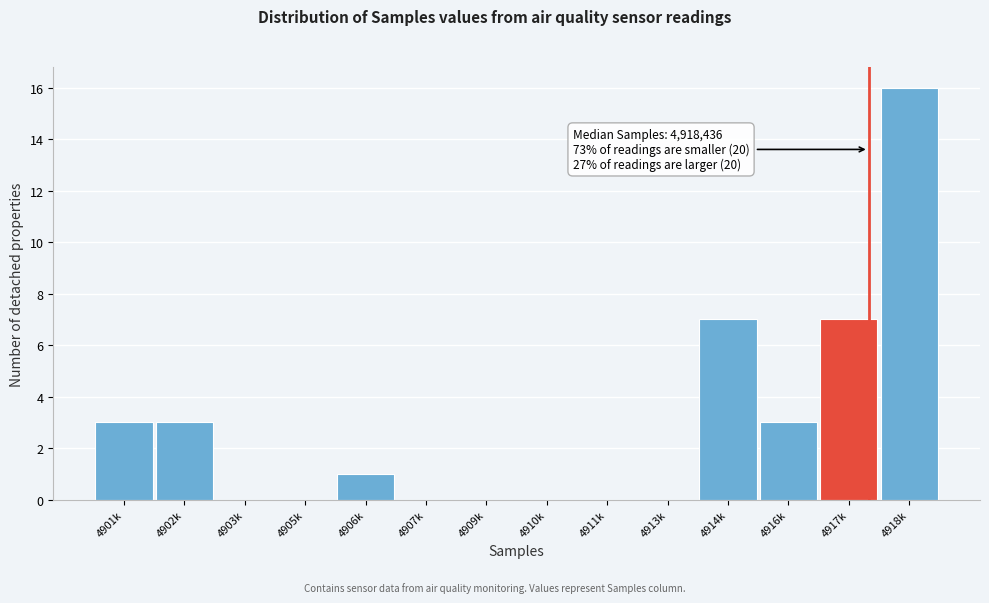

Reading left to right, list all the values displayed in this chart.

4901k=3	4902k=3	4903k=0	4905k=0	4906k=1	4907k=0	4909k=0	4910k=0	4911k=0	4913k=0	4914k=7	4916k=3	4917k=7	4918k=16